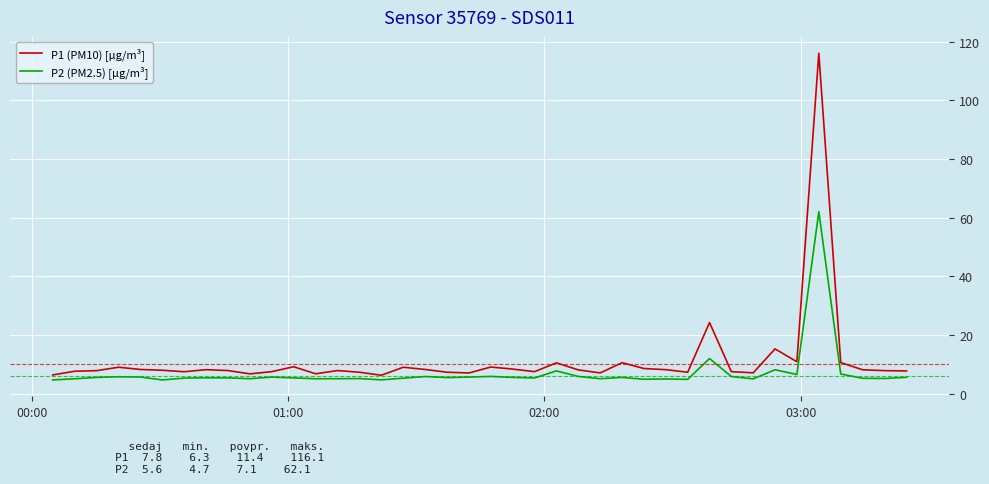

Rank the series by their maximum value, from lowest to highest.

P2 (PM2.5) [µg/m³], P1 (PM10) [µg/m³]